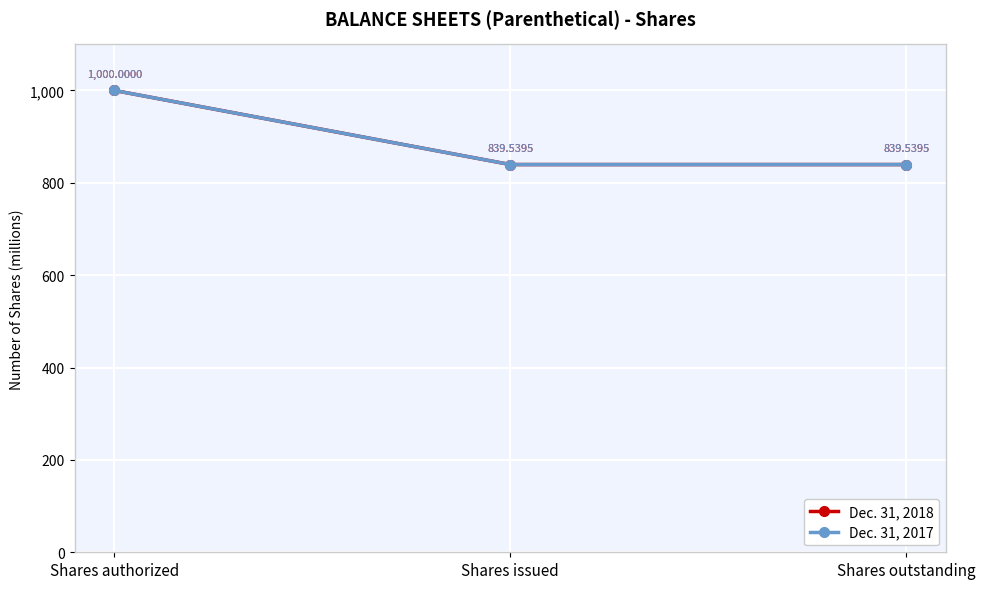

What is the total value across all series at Shares outstanding?

1679.1